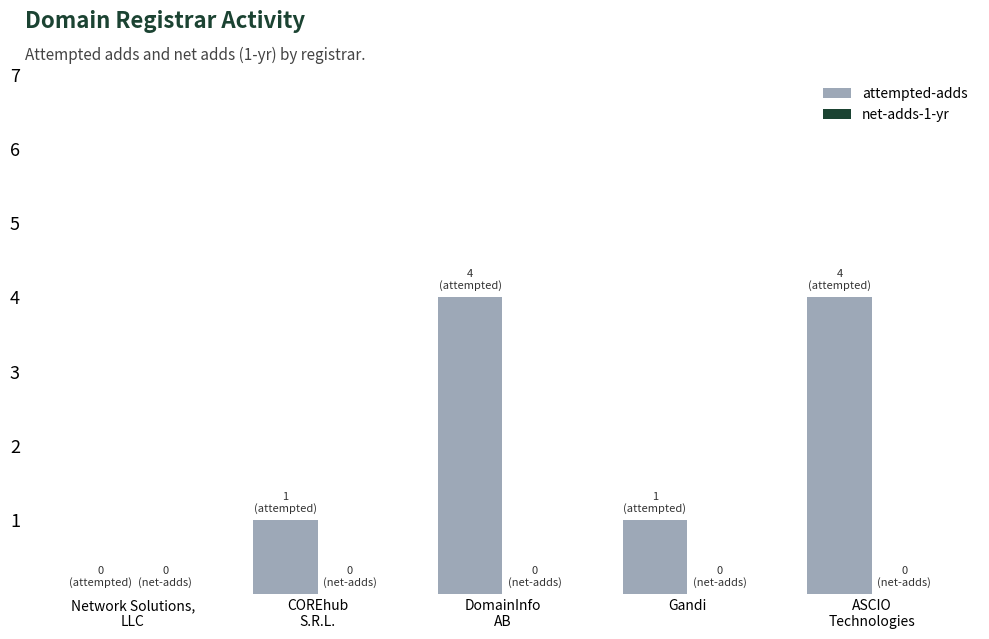

What is the maximum value shown in the chart?

4